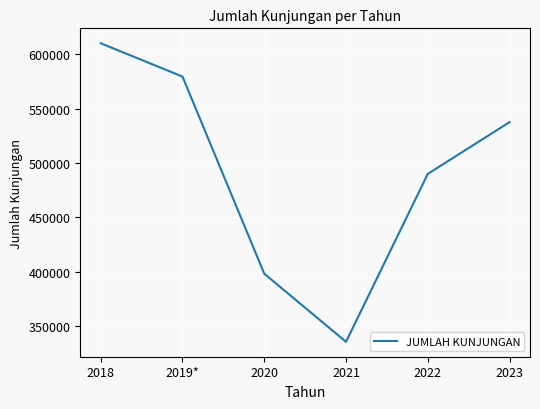

True or false: the data shows 335359 at 2021.

True